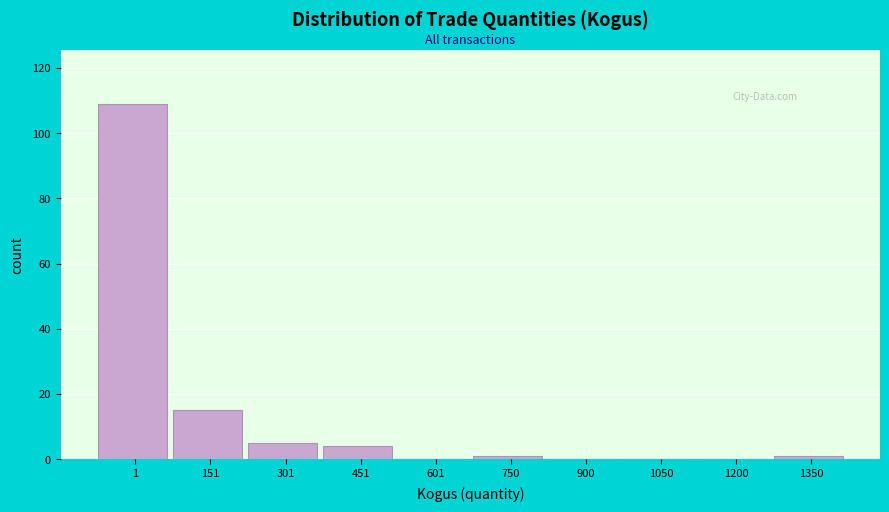

Reading left to right, what are all the values shown in this chart?

1=109	151=15	301=5	451=4	601=0	750=1	900=0	1050=0	1200=0	1350=1